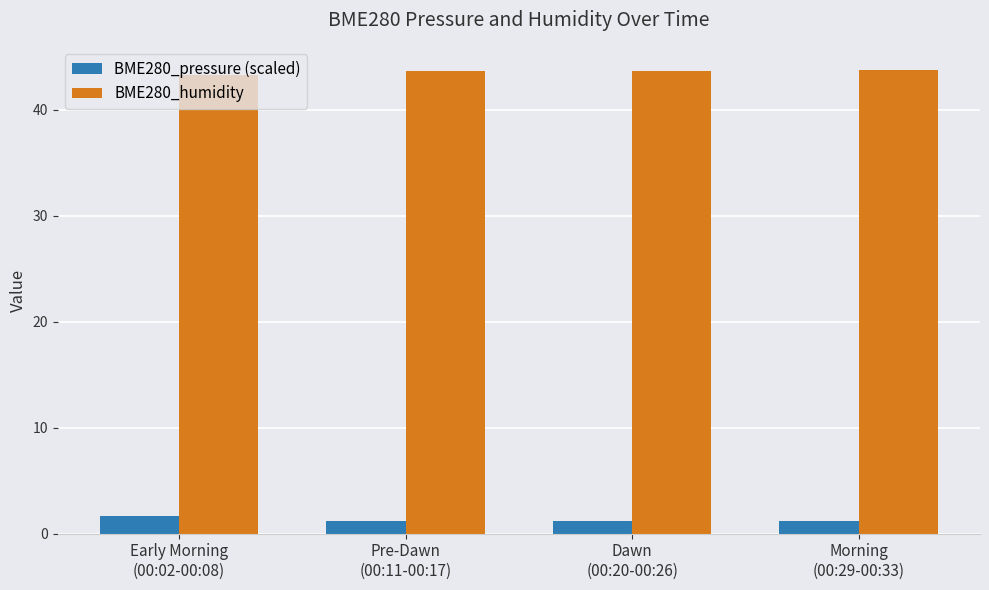

What is the maximum value for BME280_pressure (scaled)?

1.7